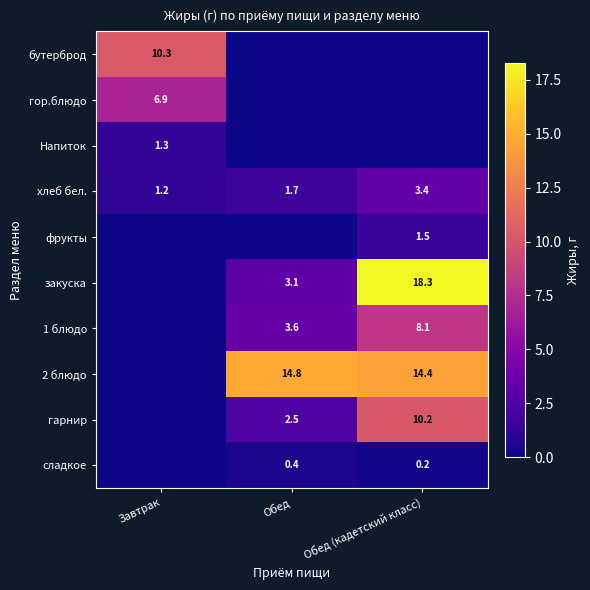

The value of гарнир at Обед is 1.0. True or false?

False